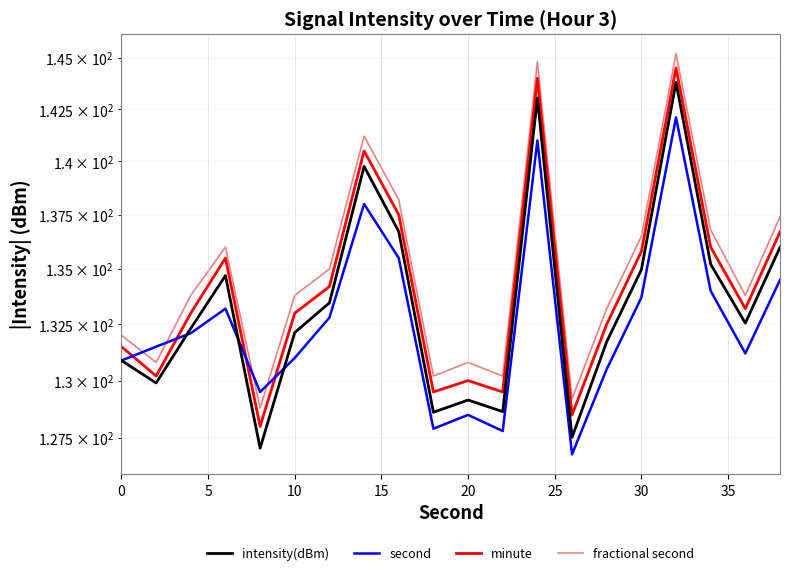

How many values in the minute series exceed 133?

10